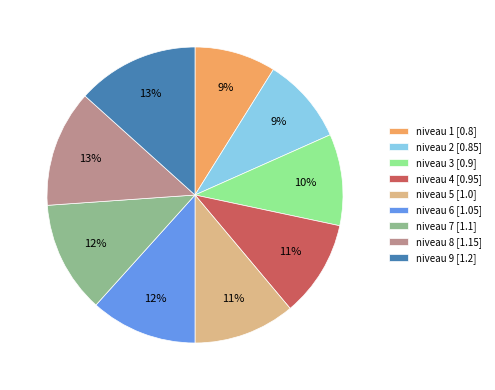

How many segments does this pie chart have?

9